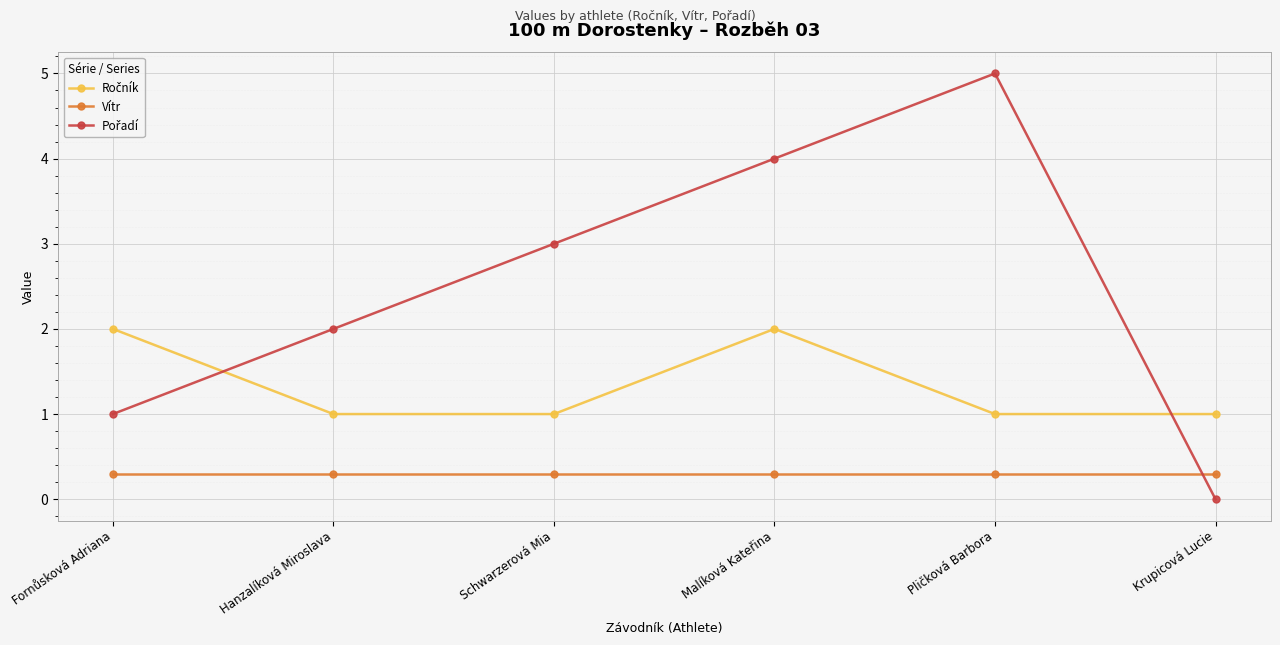

What is the greatest value displayed?

5.0